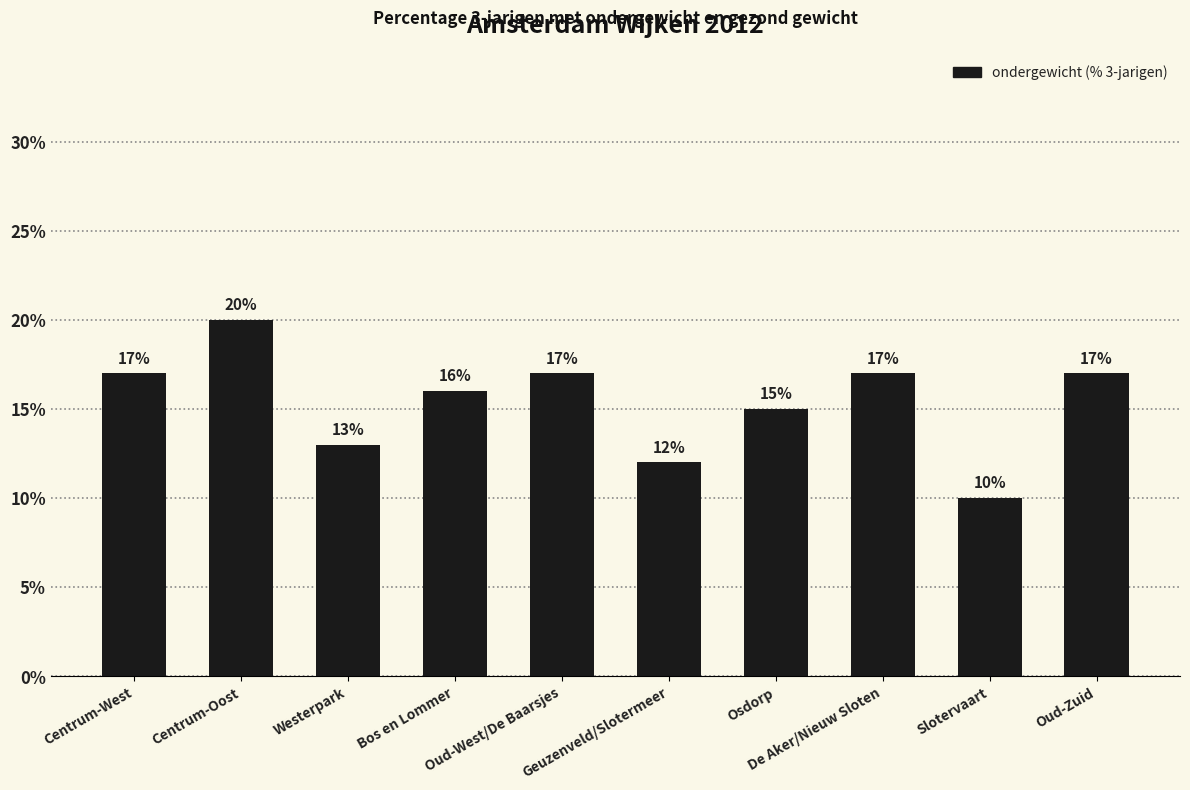

How many distinct data groups are displayed?

1